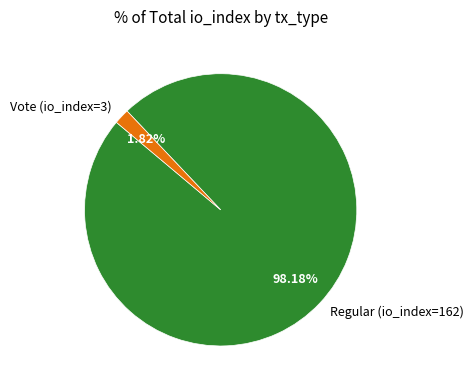

To the nearest percent, what portion does Vote (io_index=3) represent?

2%